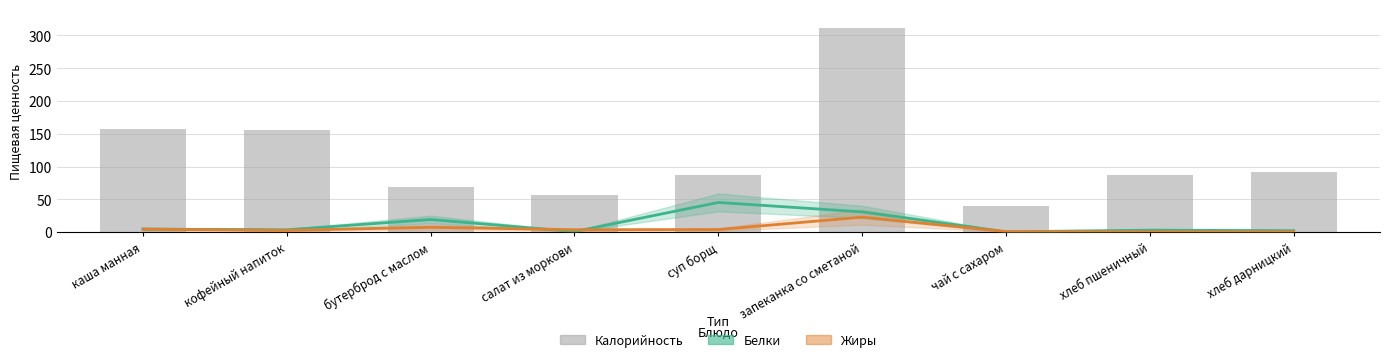

What is the average value of the Калорийность series?

117.3